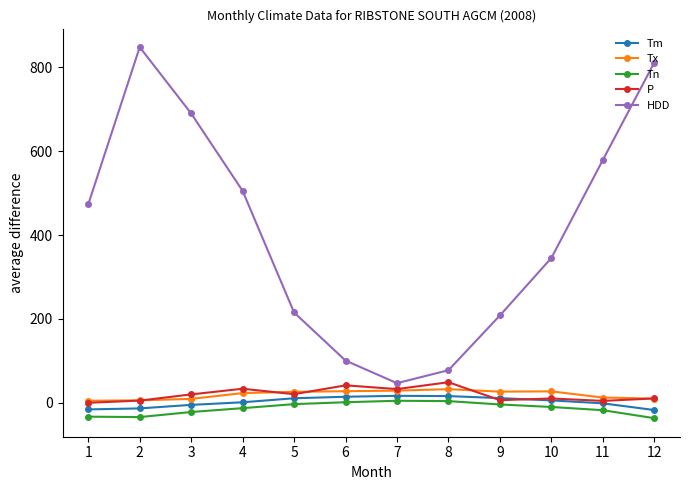

Does the chart have visible grid lines?

No